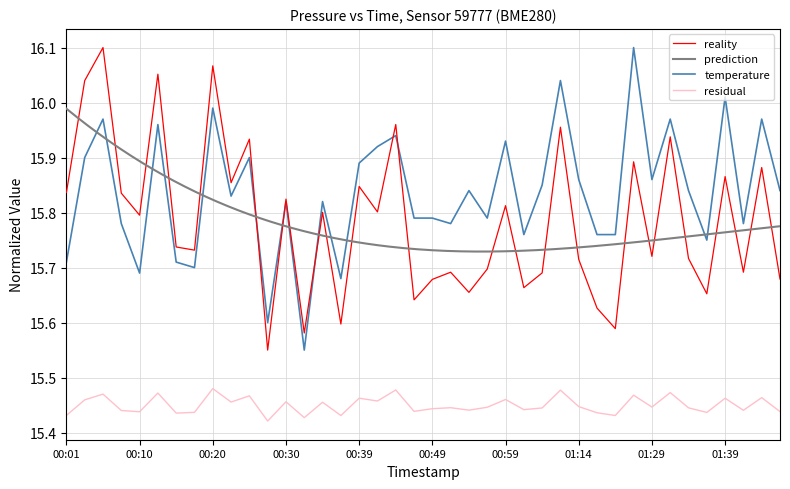

Is it true that residual equals 6.3 at 00:30?

False